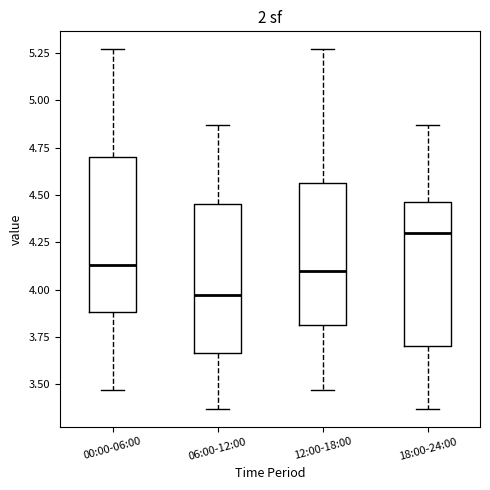

Which box has the highest median line?

18:00-24:00